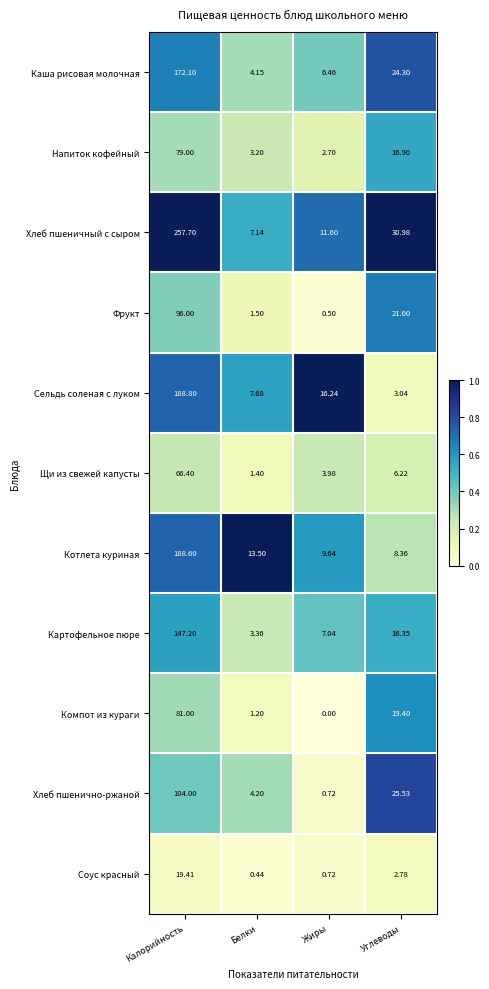

Which category has the highest value across all series?

Калорийность